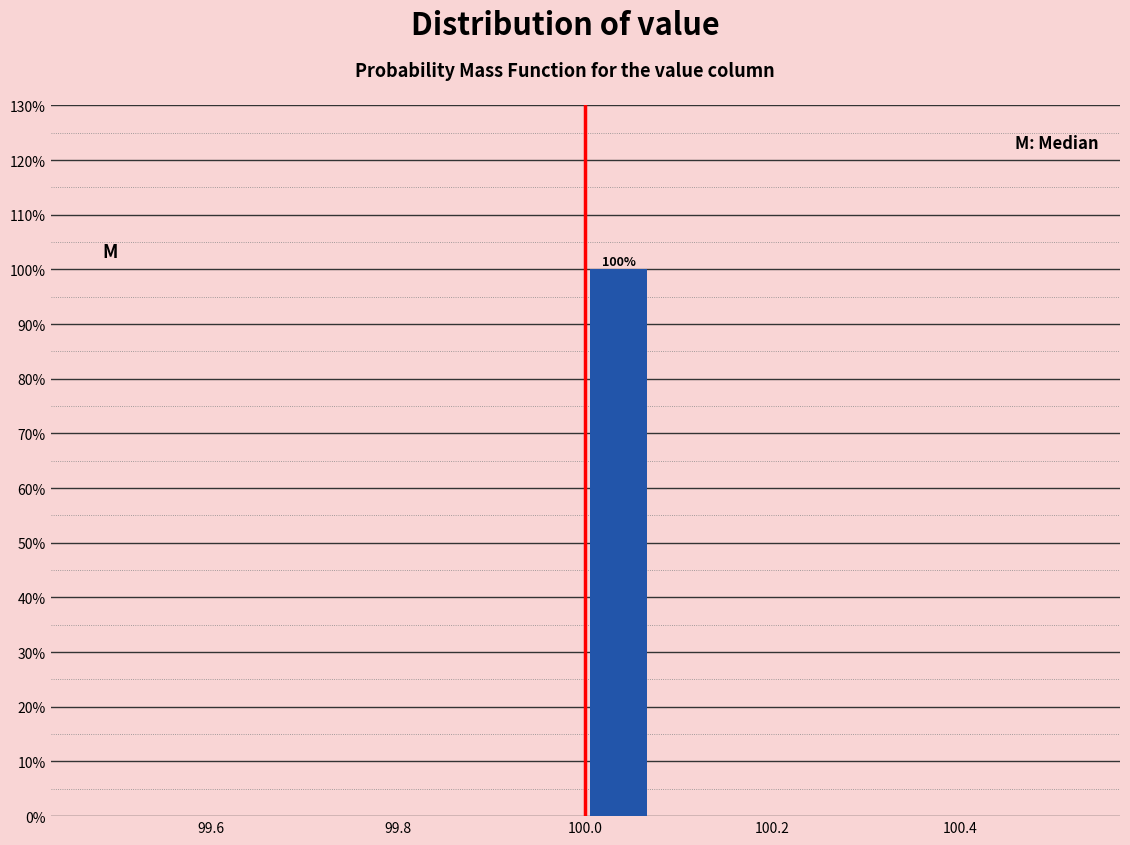

Around what value on the x-axis is the tallest bar? Give the approximate position of its centre, as read against the axis.

100.04